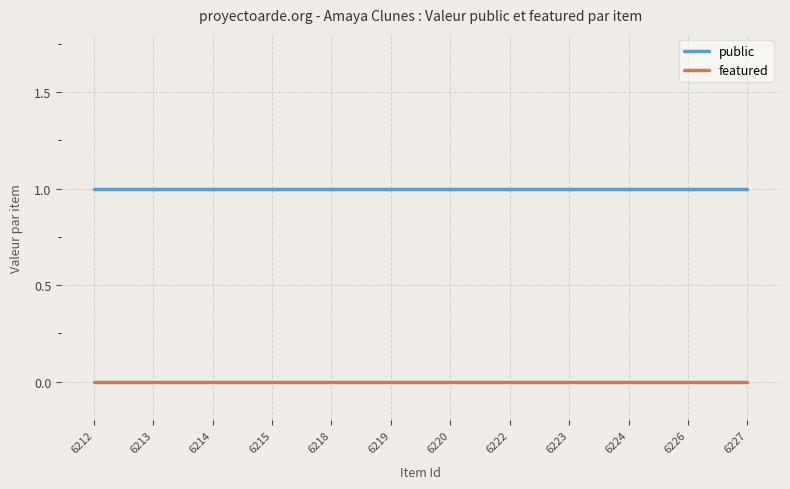

What is the maximum value for public?

1